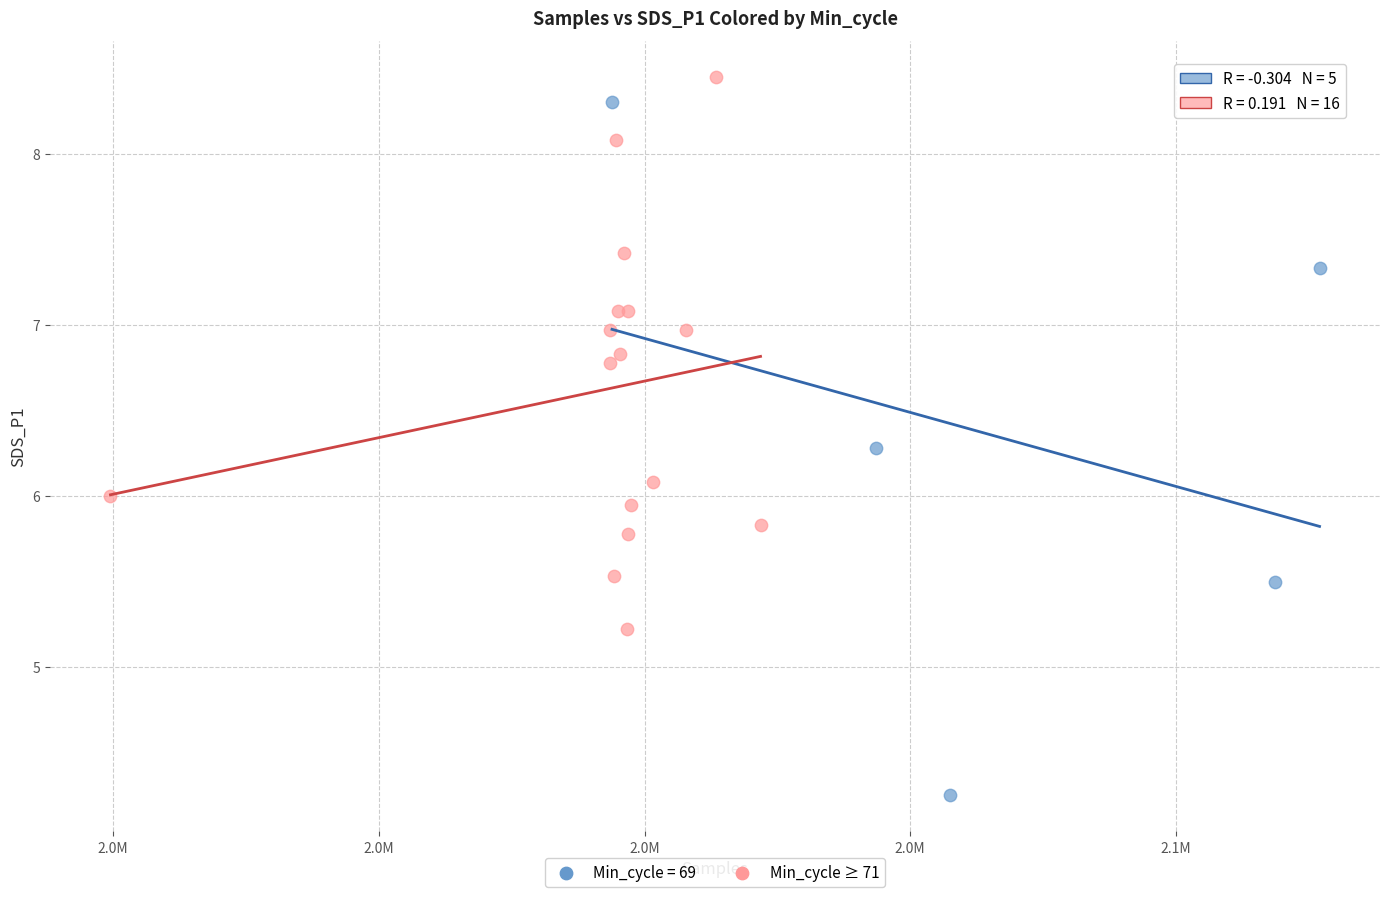

Which series has the widest spread of Y values?

Min_cycle = 69